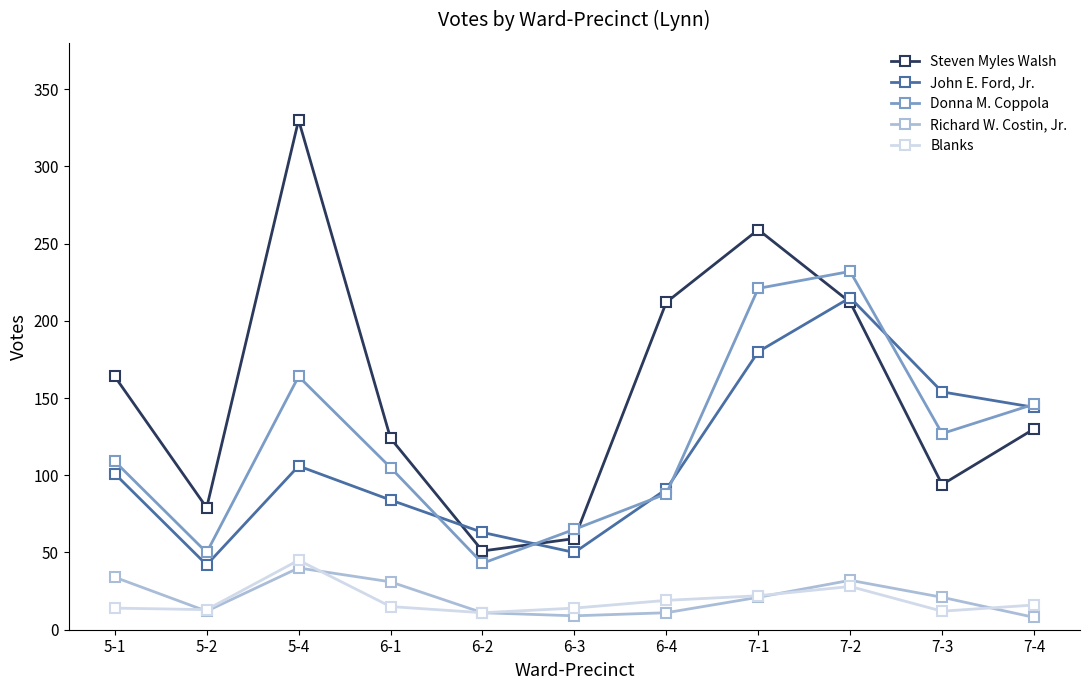

What is the minimum value shown in the chart?

8